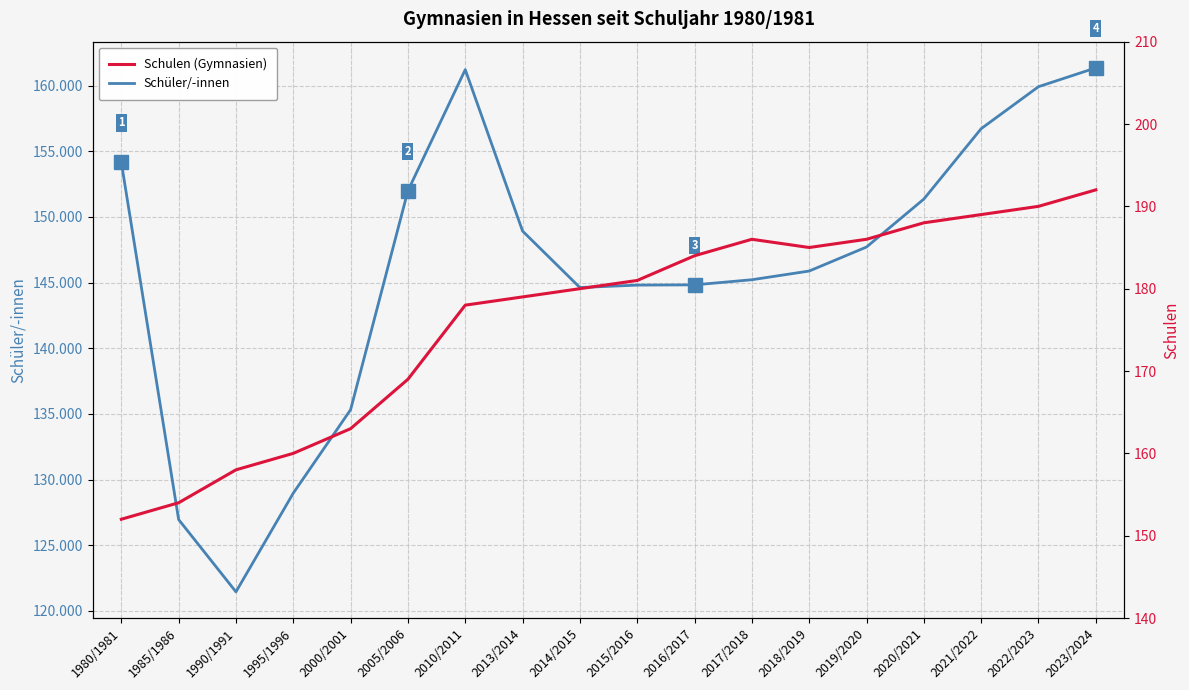

The Schulen (Gymnasien) series shows 188 at 2020/2021. True or false?

True